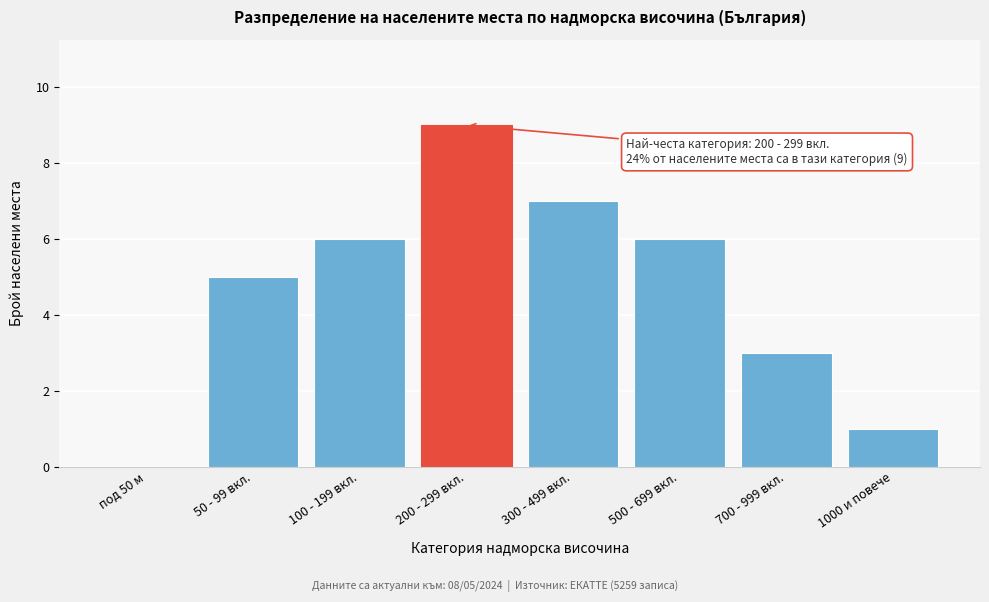

Reading right to left, list all the values displayed in this chart.

1000 и повече=1	700 - 999 вкл.=3	500 - 699 вкл.=6	300 - 499 вкл.=7	200 - 299 вкл.=9	100 - 199 вкл.=6	50 - 99 вкл.=5	под 50 м=0